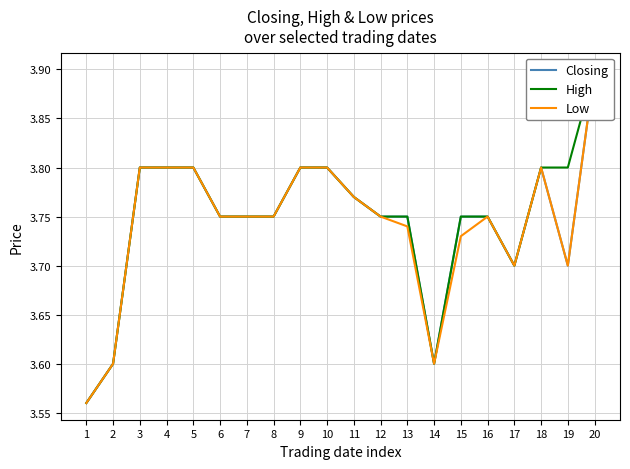

True or false: Low and Closing intersect in this chart.

False